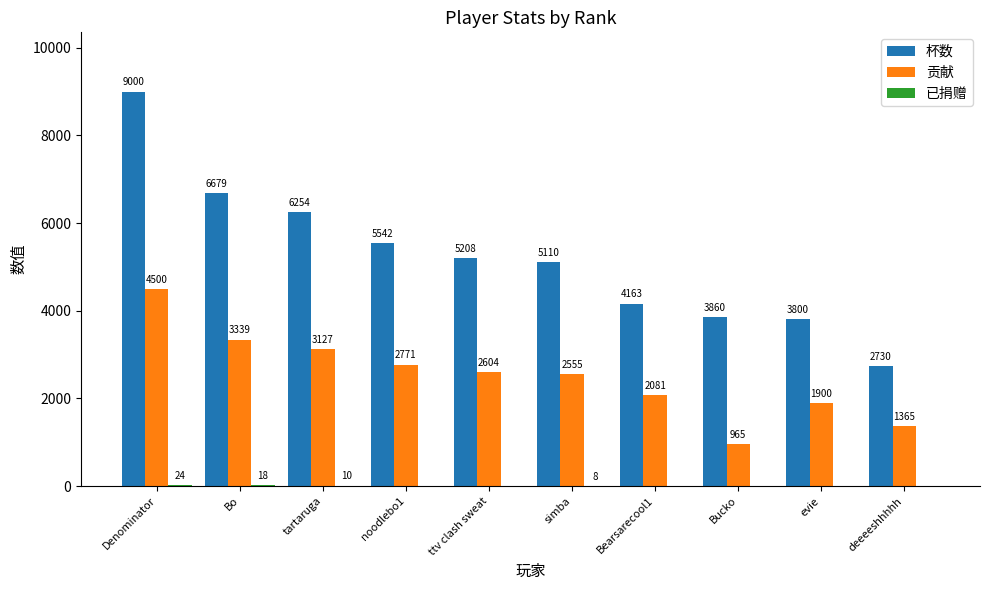

At which category is the sum across all series the highest?

Denominator